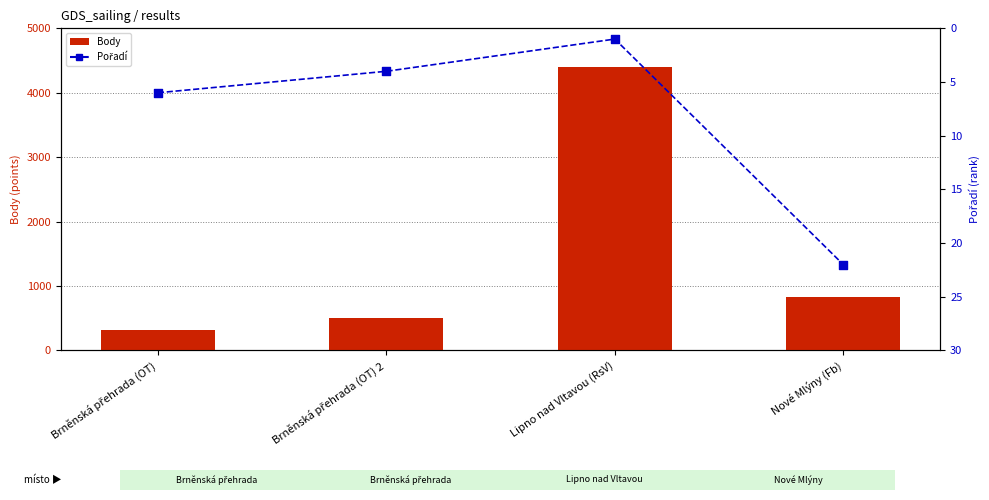

What are all the series names shown in the legend?

Body, Pořadí